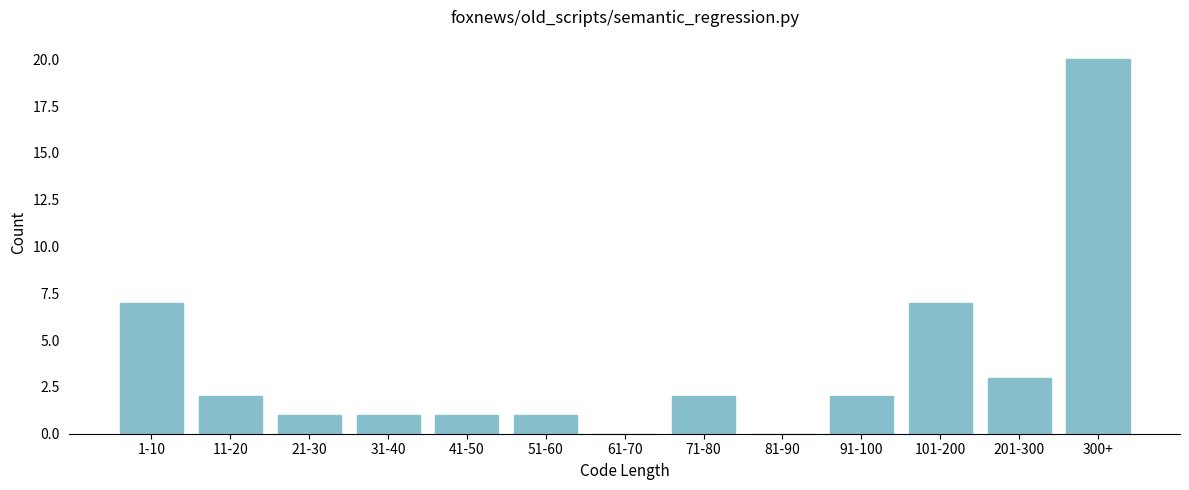

Reading left to right, extract all data points from this chart.

1-10=7	11-20=2	21-30=1	31-40=1	41-50=1	51-60=1	61-70=0	71-80=2	81-90=0	91-100=2	101-200=7	201-300=3	300+=20